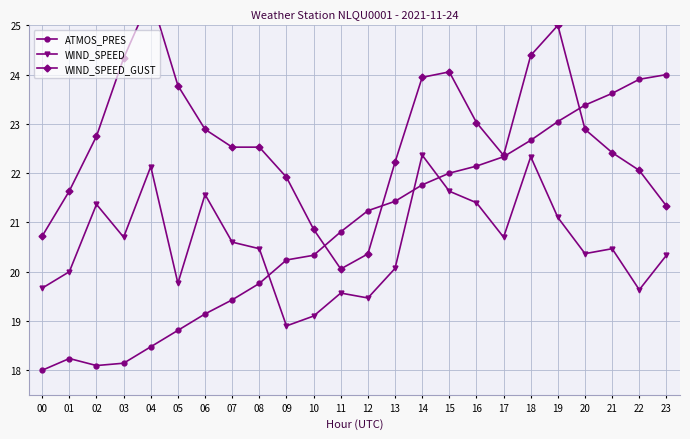

True or false: ATMOS_PRES has more than 1 interior local peaks.

False